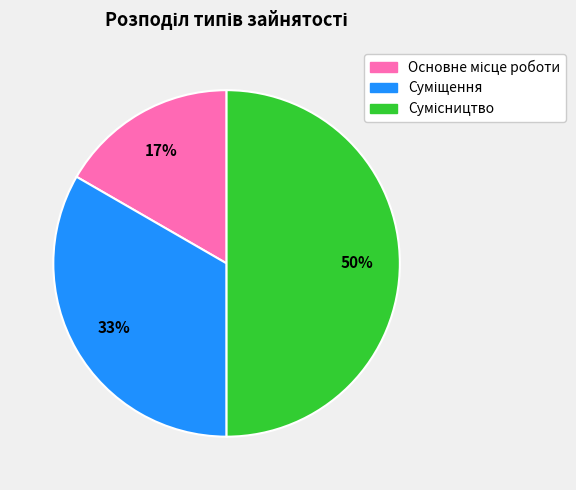

To the nearest percent, what is the average slice percentage?

33%